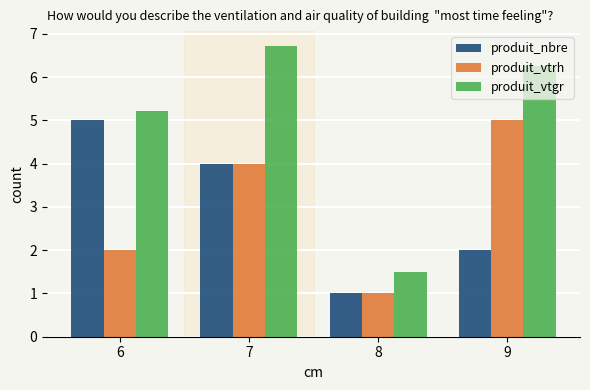

What is the value of the produit_nbre bar at the 4th from the left?

2.0